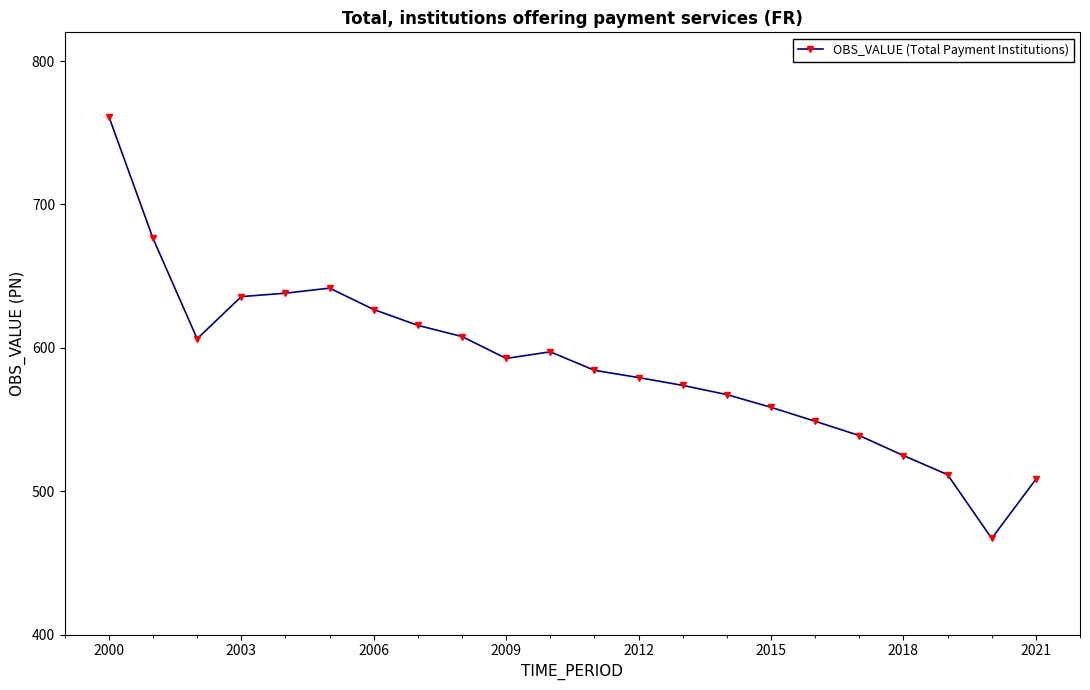

How many data points are less than 592?

11